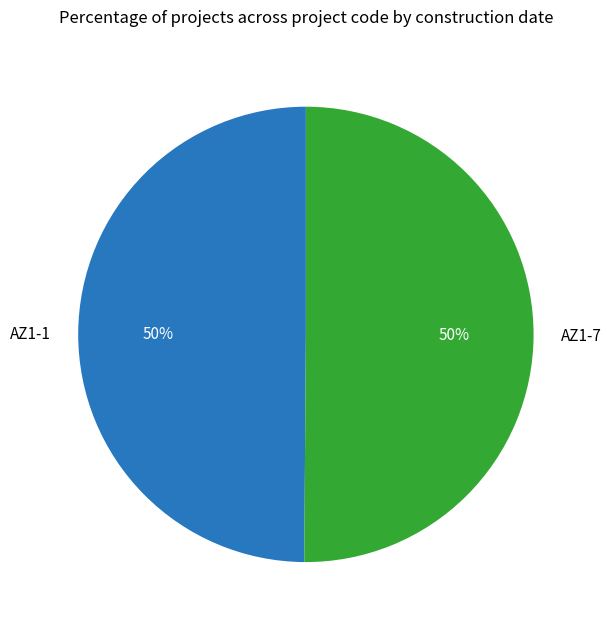

True or false: AZ1-1 accounts for 50% of the total.

True